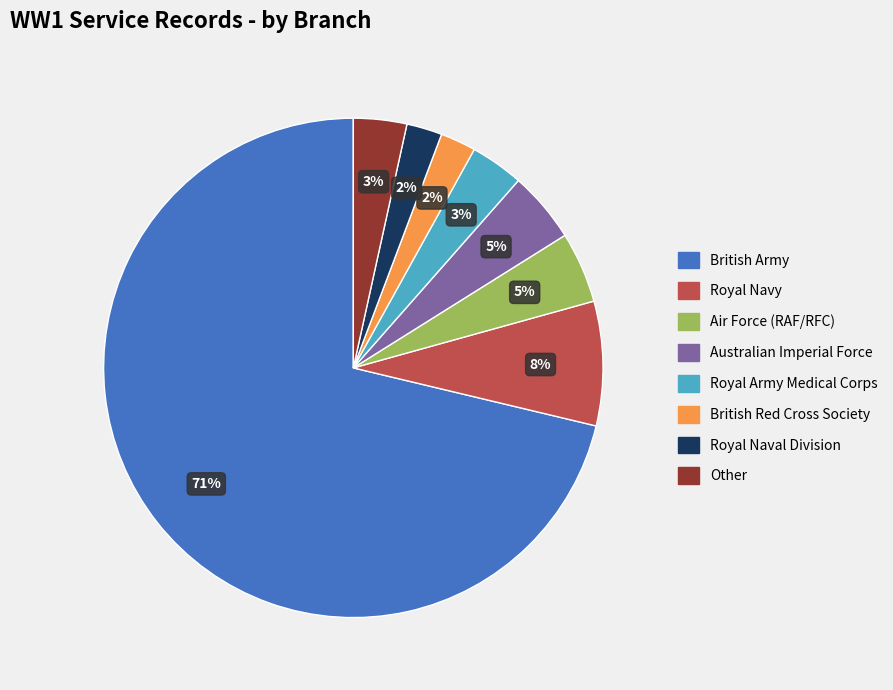

The British Army slice represents 71% of the pie. True or false?

True